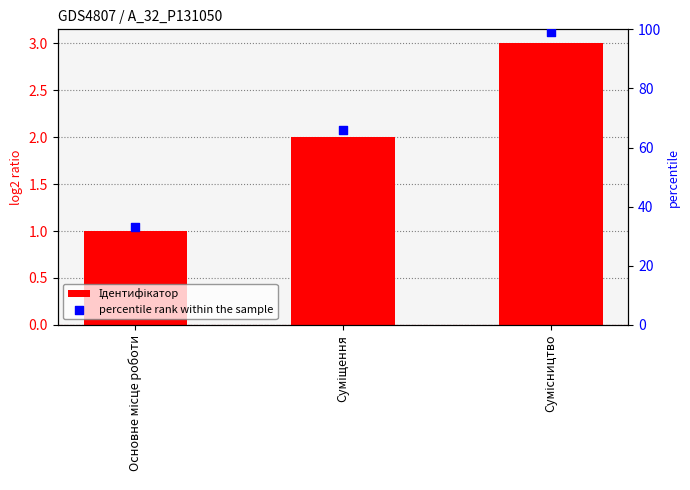

Which series has the largest total across all categories?

percentile rank within the sample